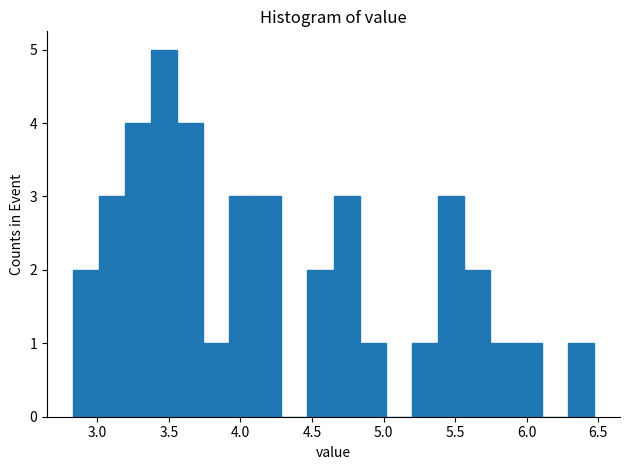

Read against the x-axis, roughly where is the centre of the tallest bar?

3.45